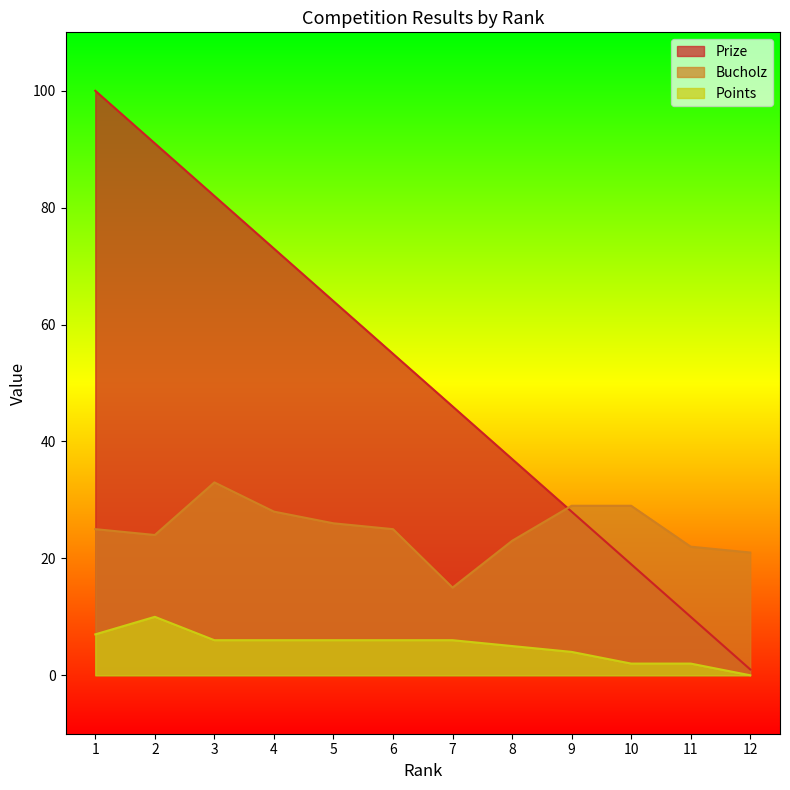

Which category has the highest value in the Prize series?

1